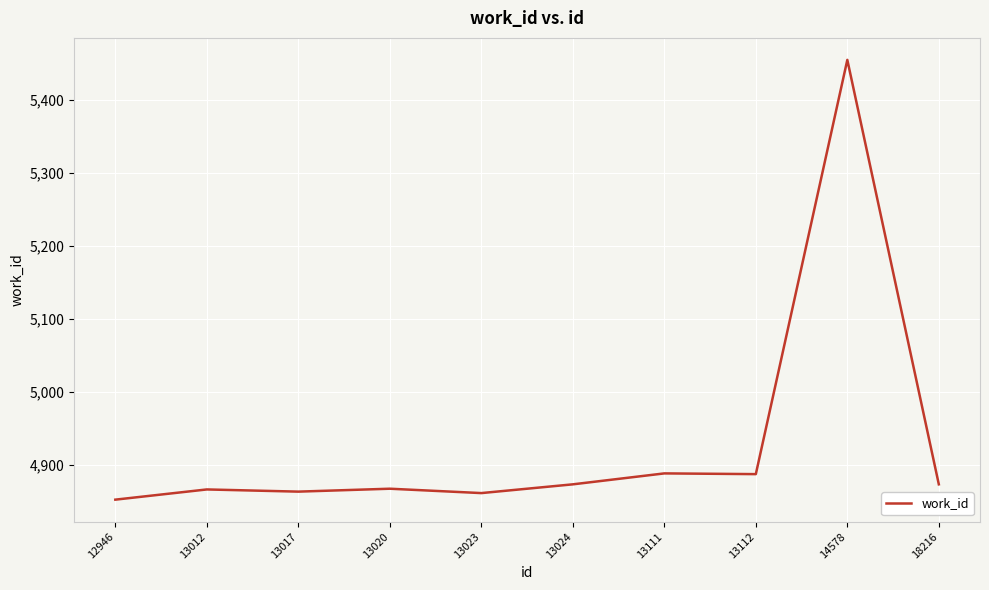

Between 13012 and 12946, which is larger?

13012